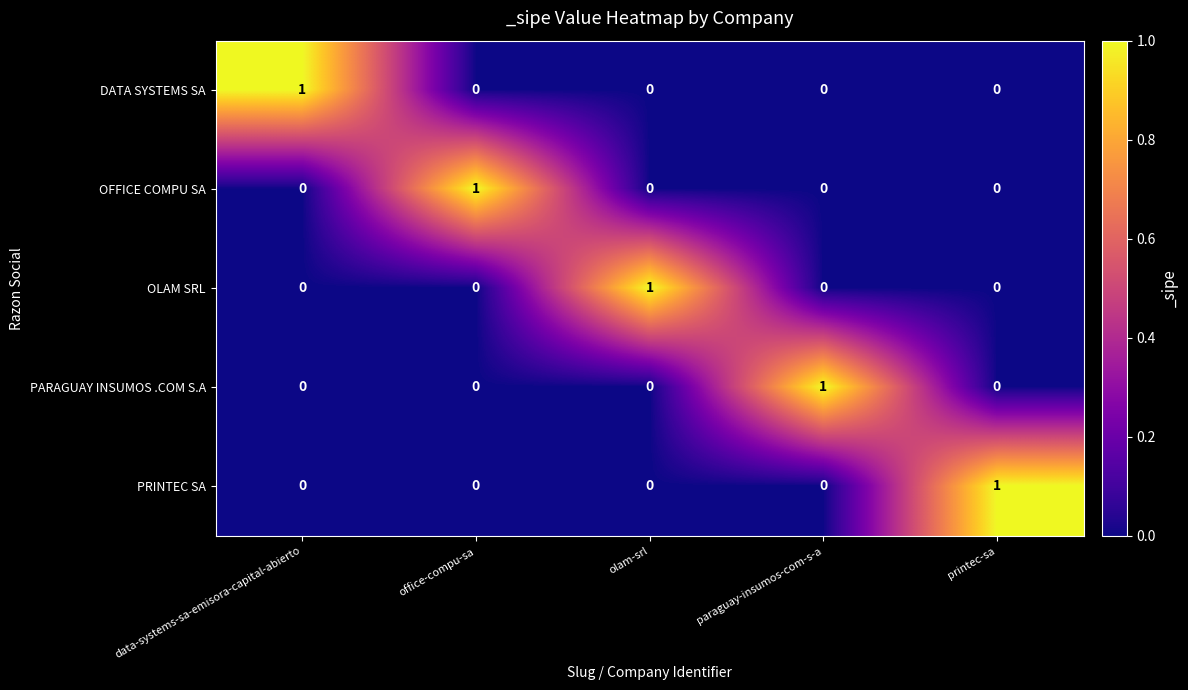

Count the OFFICE COMPU SA values in the range 0 to 1.

5